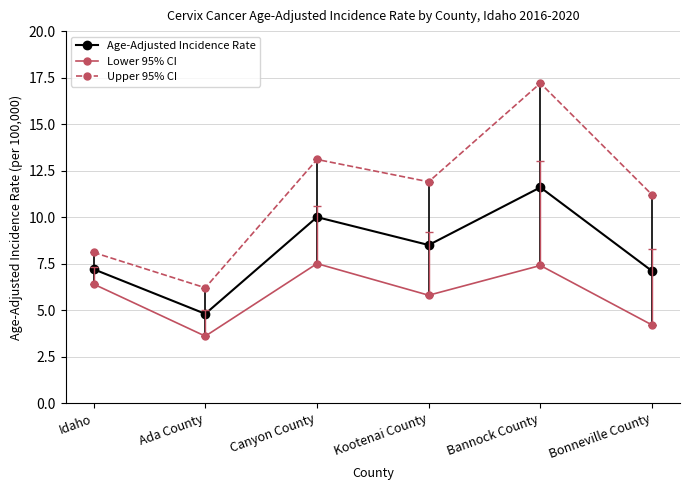

Is it true that Upper 95% CI equals 17.5 at Bonneville County?

False